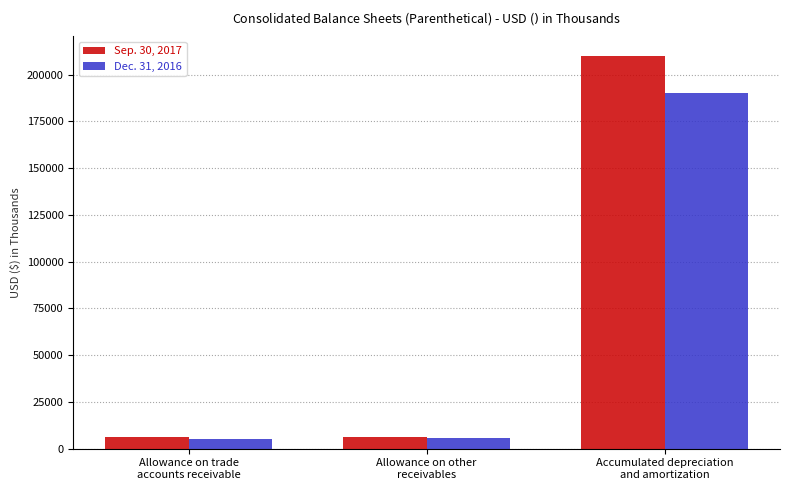

How many bars are there in each group?

2